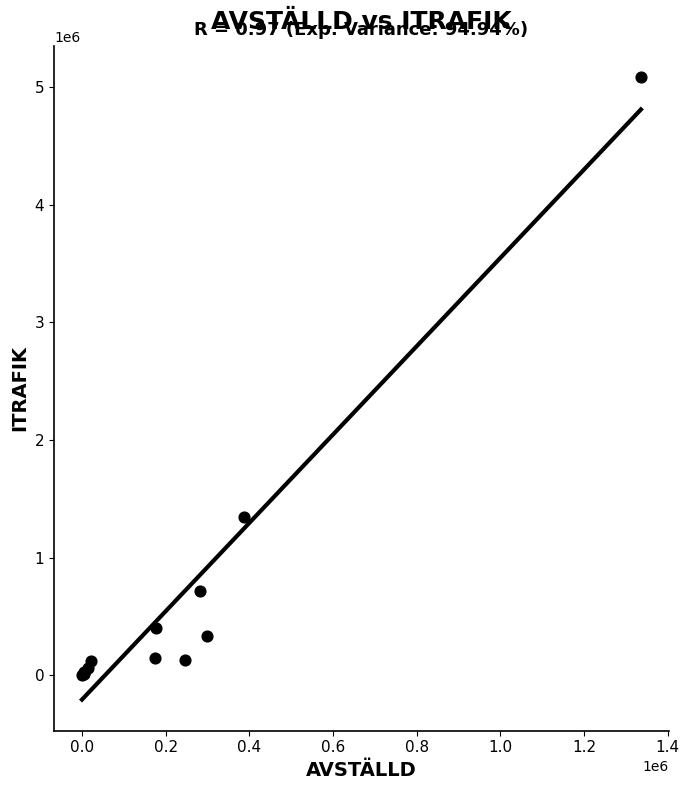

What Y value in the scatter plot is closest to 2544524?

1347443